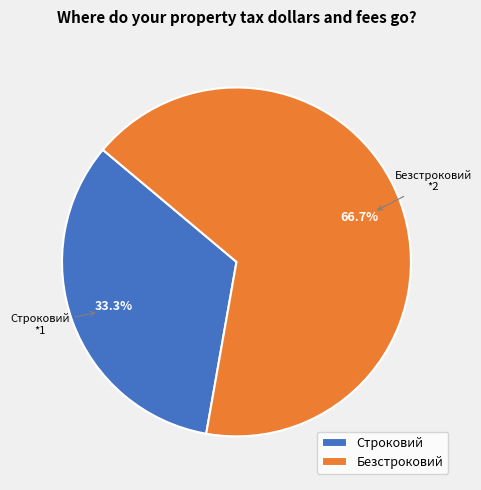

To the nearest percent, what is the average slice percentage?

50%